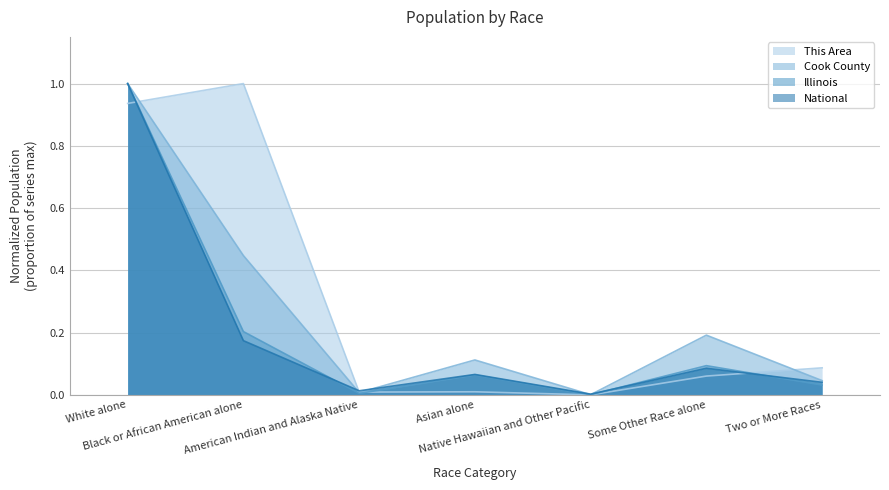

Reading left to right, extract all data points from this chart.

This Area: 0.9	1.0	0.0	0.0	0.0	0.1	0.1
Cook County: 1.0	0.4	0.0	0.1	0.0	0.2	0.0
Illinois: 1.0	0.2	0.0	0.1	0.0	0.1	0.0
National: 1.0	0.2	0.0	0.1	0.0	0.1	0.0